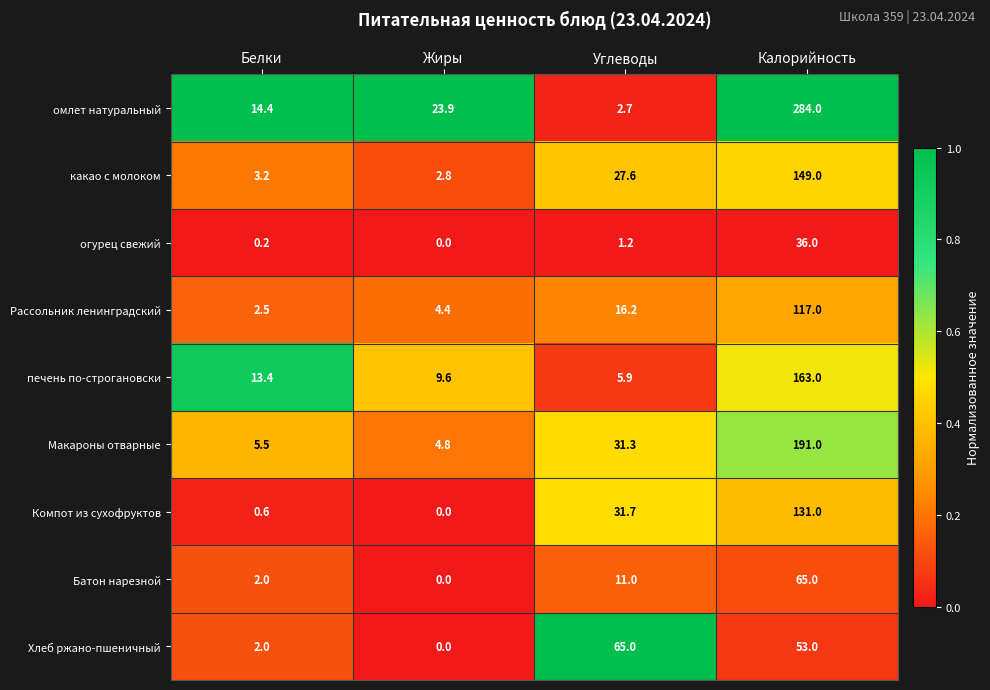

The Компот из сухофруктов series shows 219.6 at Калорийность. True or false?

False